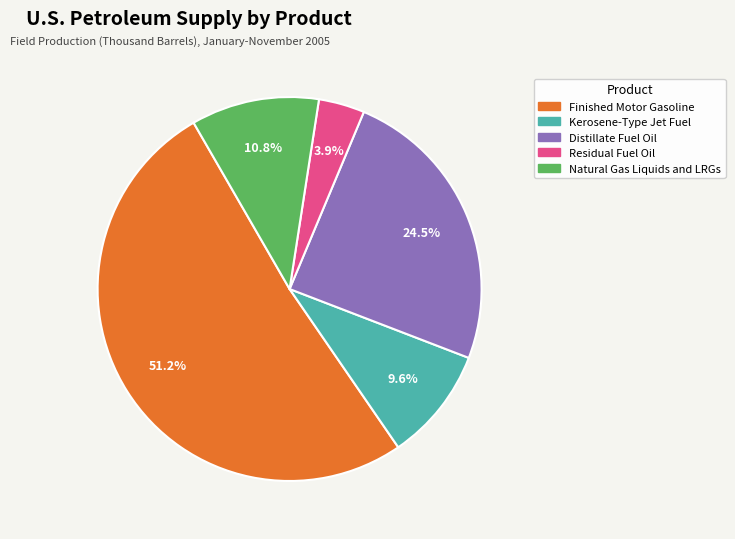

What percentage is the Residual Fuel Oil slice, to the nearest percent?

4%